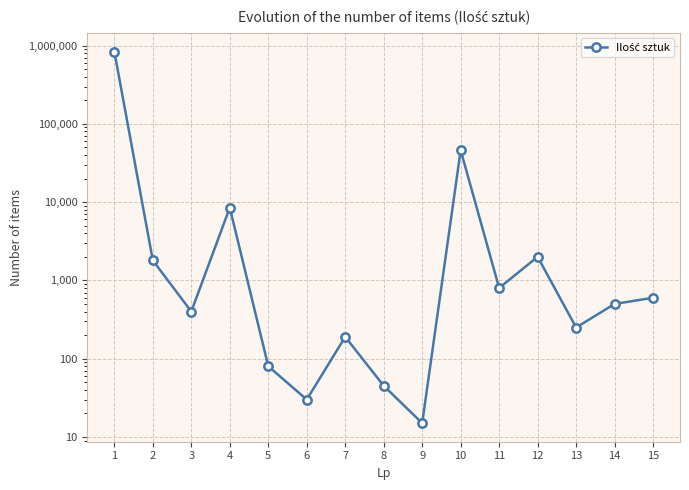

Which has a higher value, 3 or 13?

3